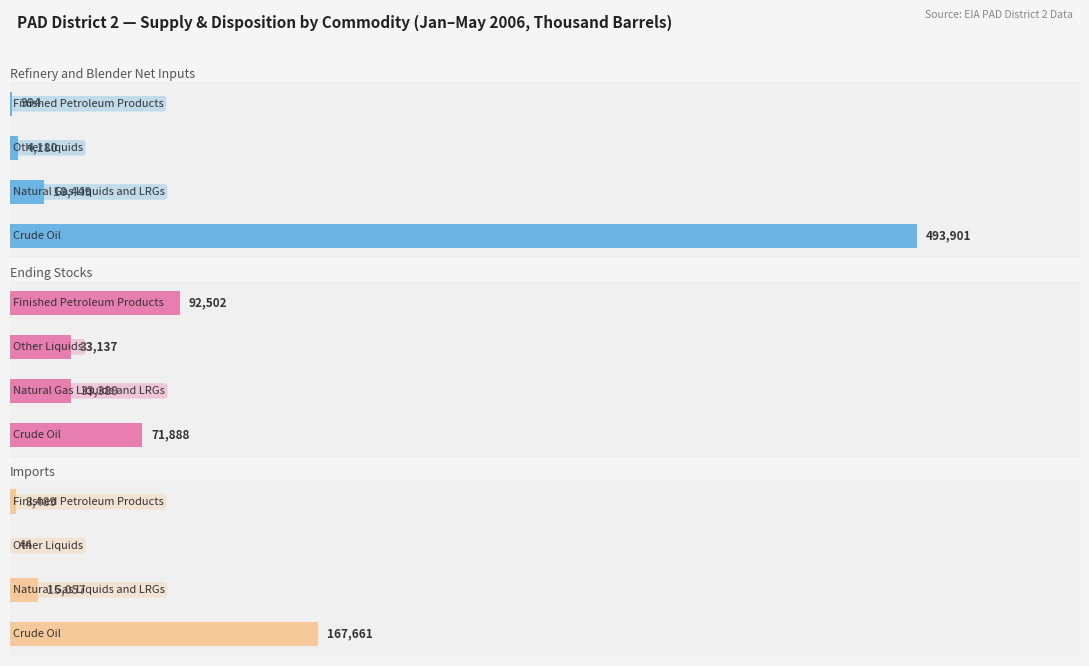

Which series has the largest total across all categories?

Refinery and Blender Net Inputs